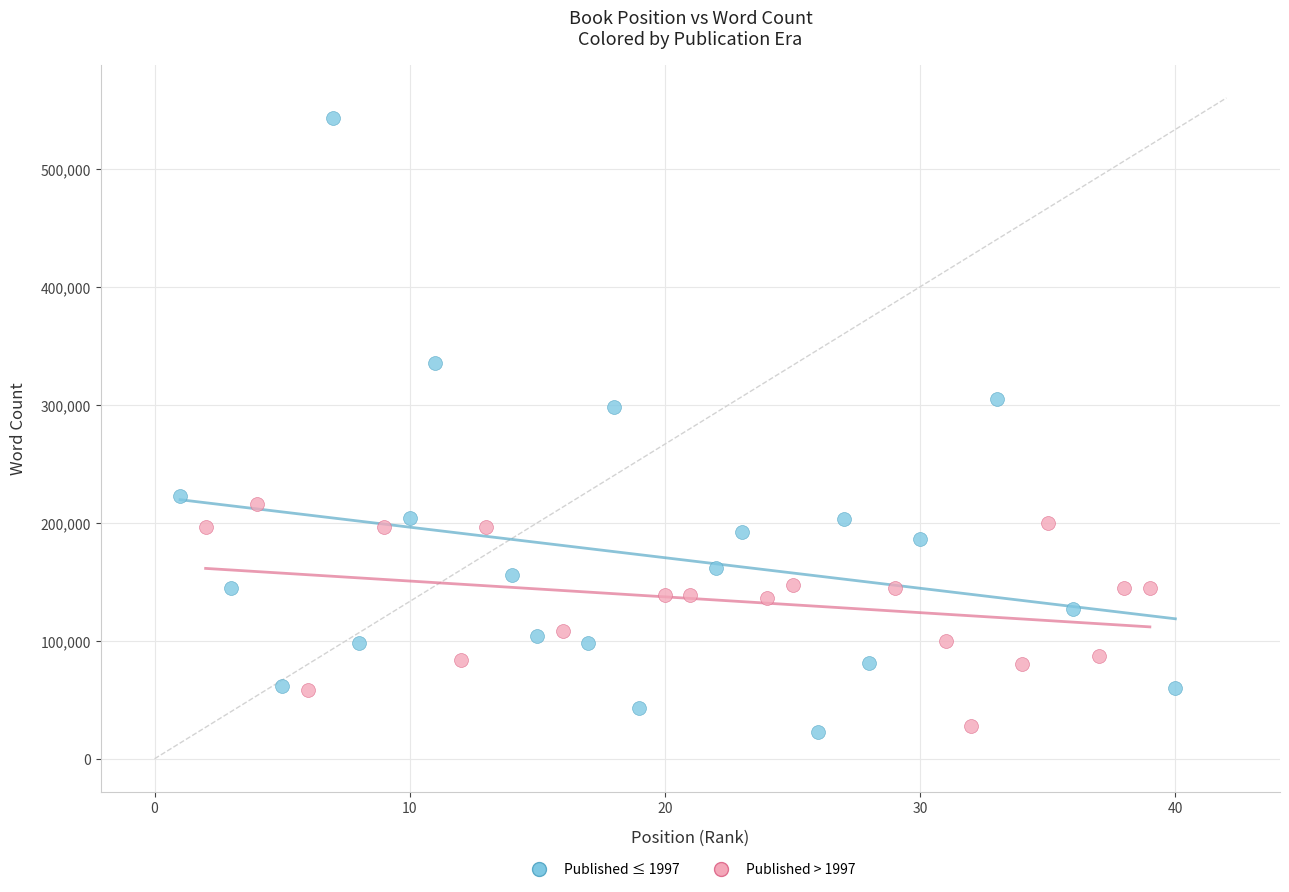

What are all the series names shown in the legend?

Published ≤ 1997, Published > 1997